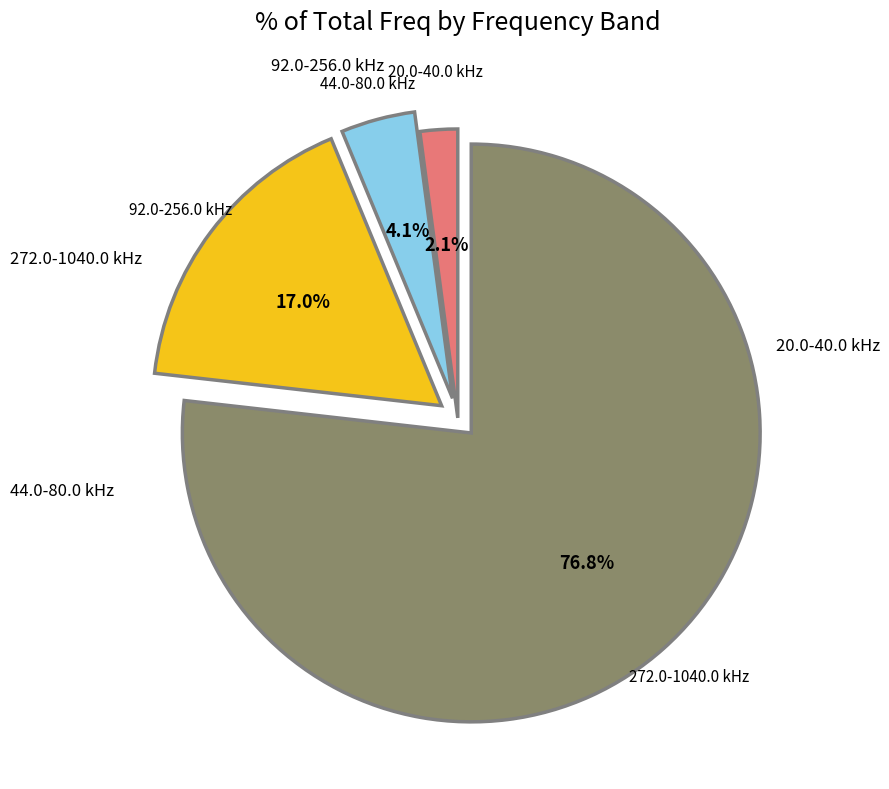

Is there a majority slice in this chart?

Yes